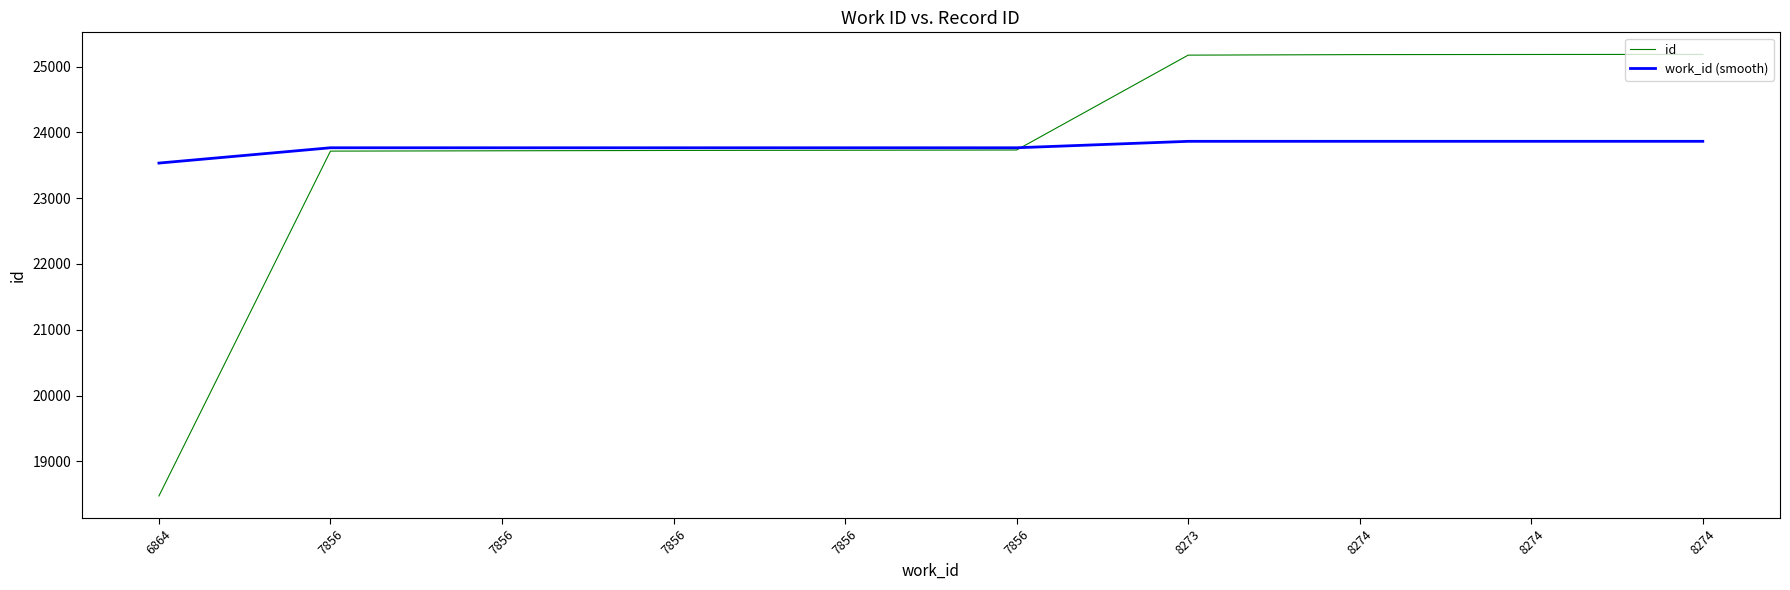

Does the chart have visible grid lines?

No